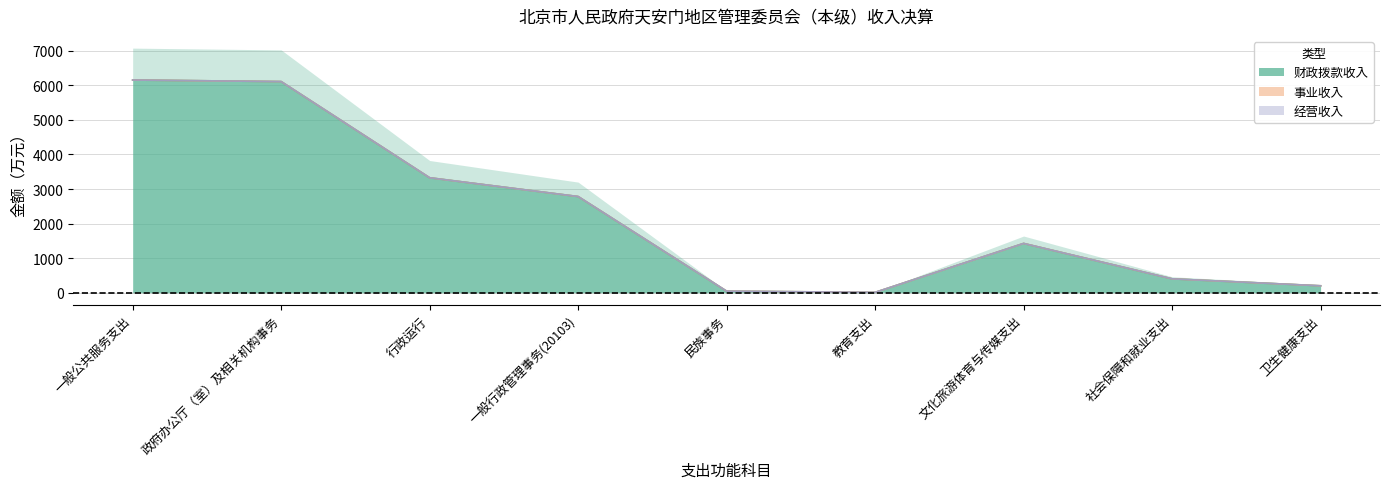

Rank the categories by 事业收入 value from highest to lowest.

一般公共服务支出, 政府办公厅（室）及相关机构事务, 行政运行, 一般行政管理事务(20103), 民族事务, 教育支出, 文化旅游体育与传媒支出, 社会保障和就业支出, 卫生健康支出